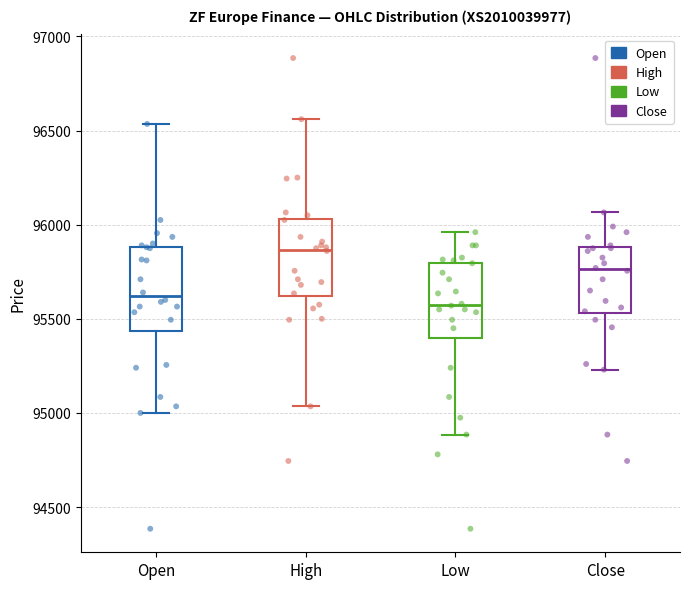

Reading left to right, read every box against the y-axis: the position of its median line, the range the box covers, and the ends of its whiskers. The values are not printed on the chart, so give them approximately, as read against the axis.

Open: median 95600, box 95450 to 95900, whiskers 95000 to 96550
High: median 95850, box 95600 to 96050, whiskers 95050 to 96550
Low: median 95600, box 95400 to 95800, whiskers 94900 to 95950
Close: median 95750, box 95550 to 95900, whiskers 95250 to 96050